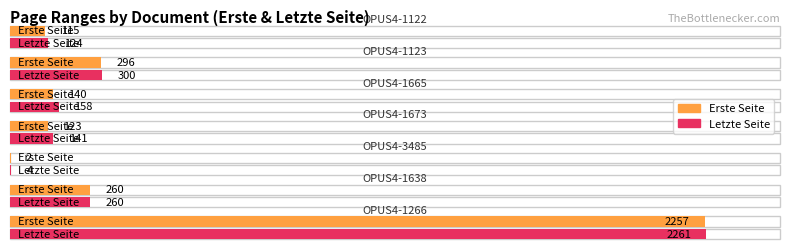

How many data points does each series have?

7